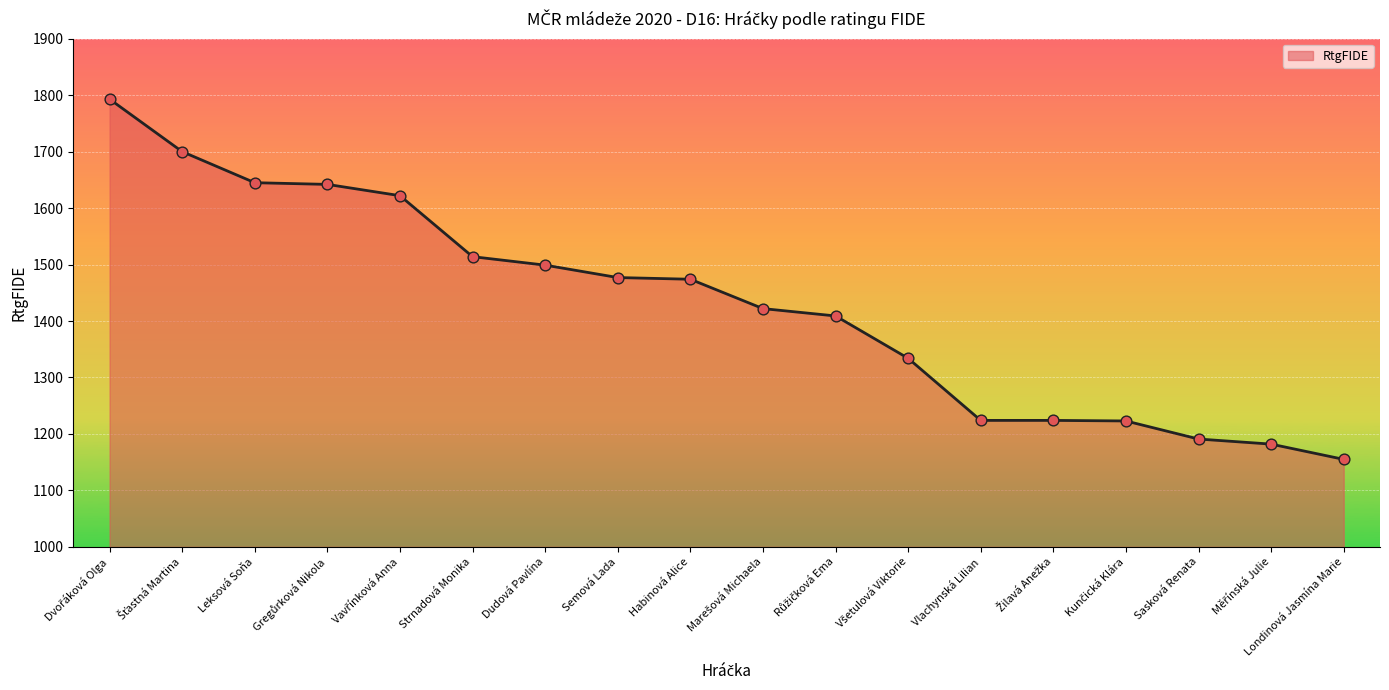

What is the ratio of the value at Dudová Pavlína to the value at Leksová Soňa?

0.9